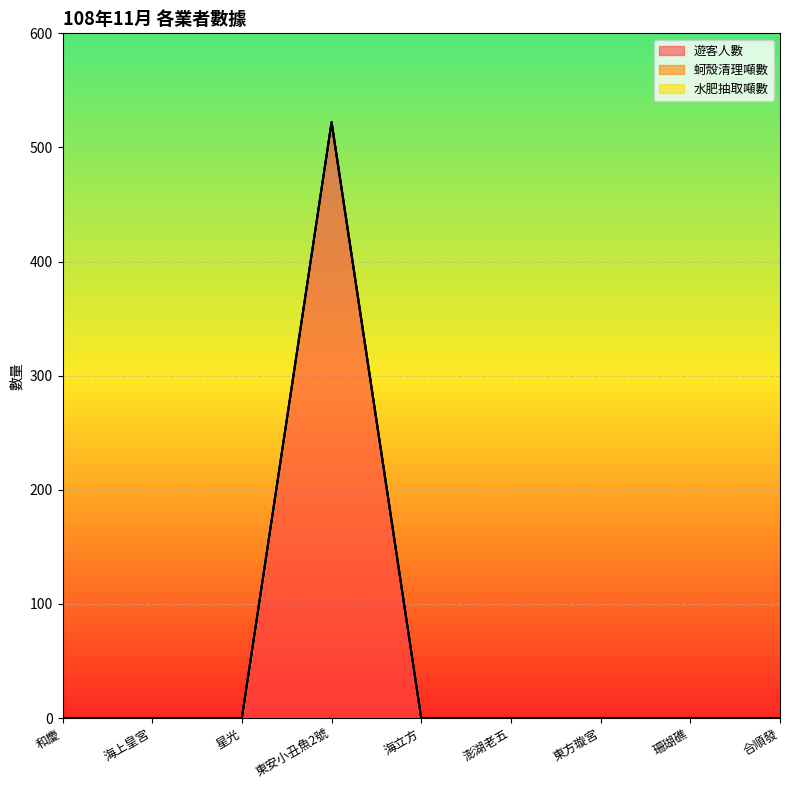

What is the difference between the maximum and second lowest values in the 蚵殼清理噸數 series?

522.0